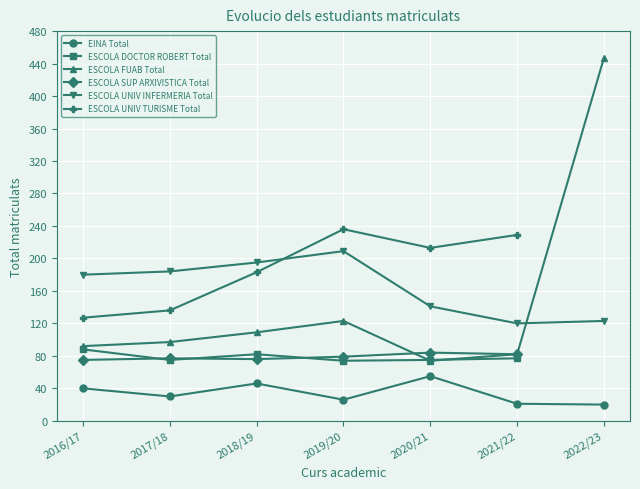

What is the maximum value for ESCOLA UNIV INFERMERIA Total?

209